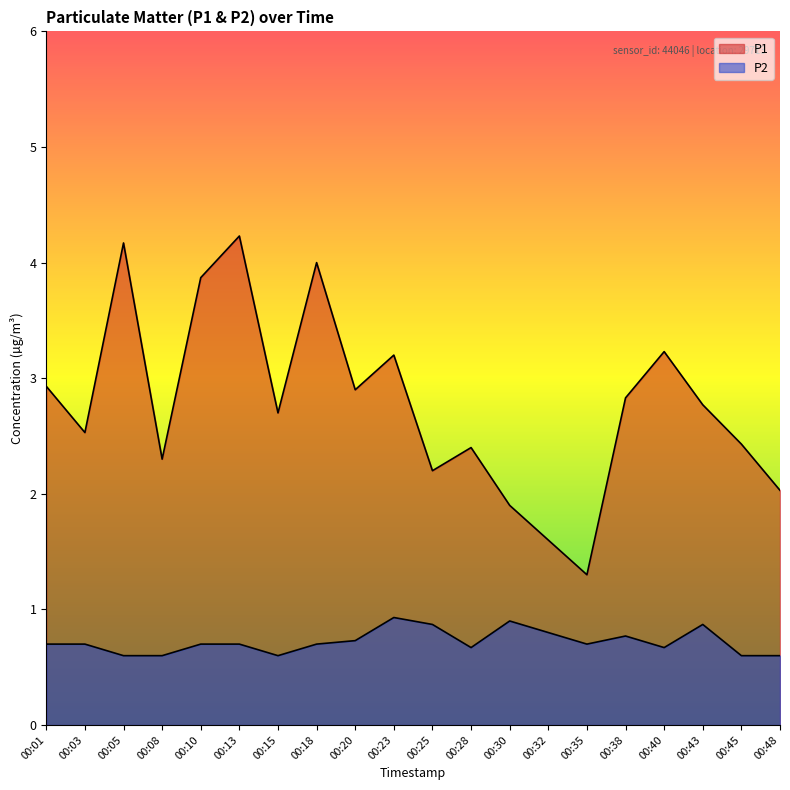

Is it true that P1 equals 1.7 at 00:18?

False